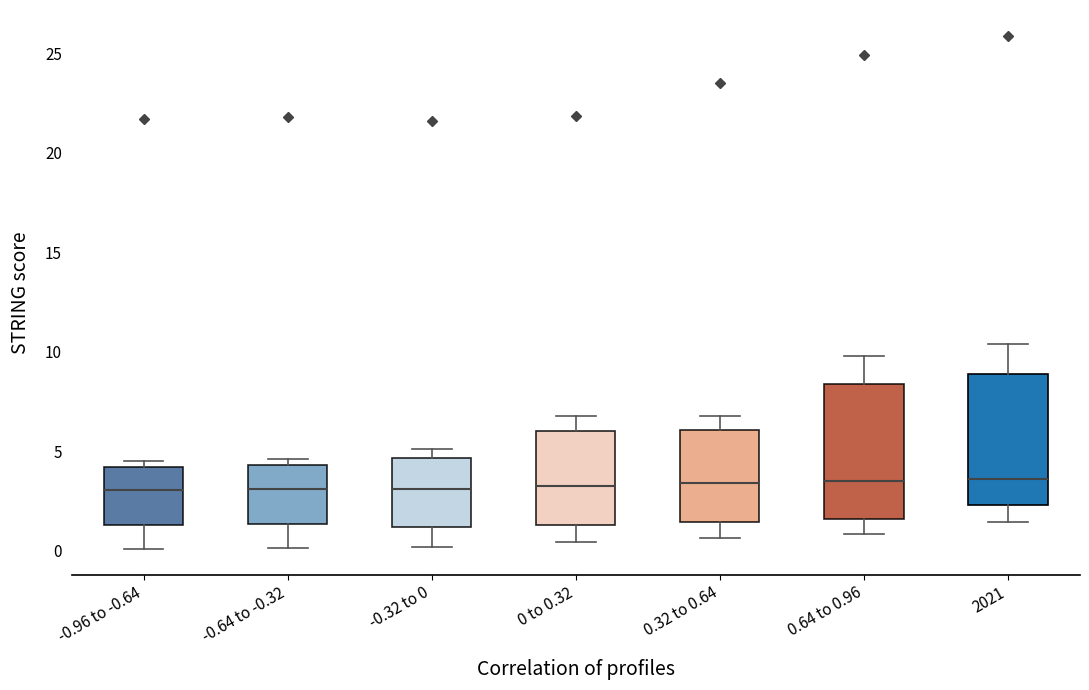

Reading left to right, transcribe this box plot: for each box, give where its median line is, the range the box spans, and where its two whiskers end, as read against the y-axis. The values are not printed on the chart, so give them approximately, as read against the axis.

-0.96 to -0.64: median 3.0, box 1.5 to 4.0, whiskers 0.0 to 4.5
-0.64 to -0.32: median 3.0, box 1.5 to 4.5, whiskers 0.0 to 4.5 (just above the box's upper edge)
-0.32 to 0: median 3.0, box 1.0 to 4.5, whiskers 0.0 to 5.0
0 to 0.32: median 3.5, box 1.5 to 6.0, whiskers 0.5 to 7.0
0.32 to 0.64: median 3.5, box 1.5 to 6.0, whiskers 0.5 to 7.0
0.64 to 0.96: median 3.5, box 1.5 to 8.5, whiskers 1.0 to 10.0
2021: median 3.5, box 2.5 to 9.0, whiskers 1.5 to 10.5